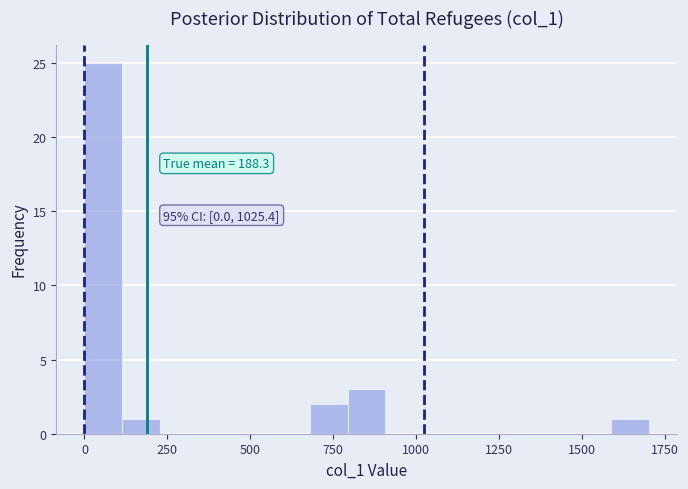

Around what value on the x-axis is the tallest bar? Give the approximate position of its centre, as read against the axis.

50